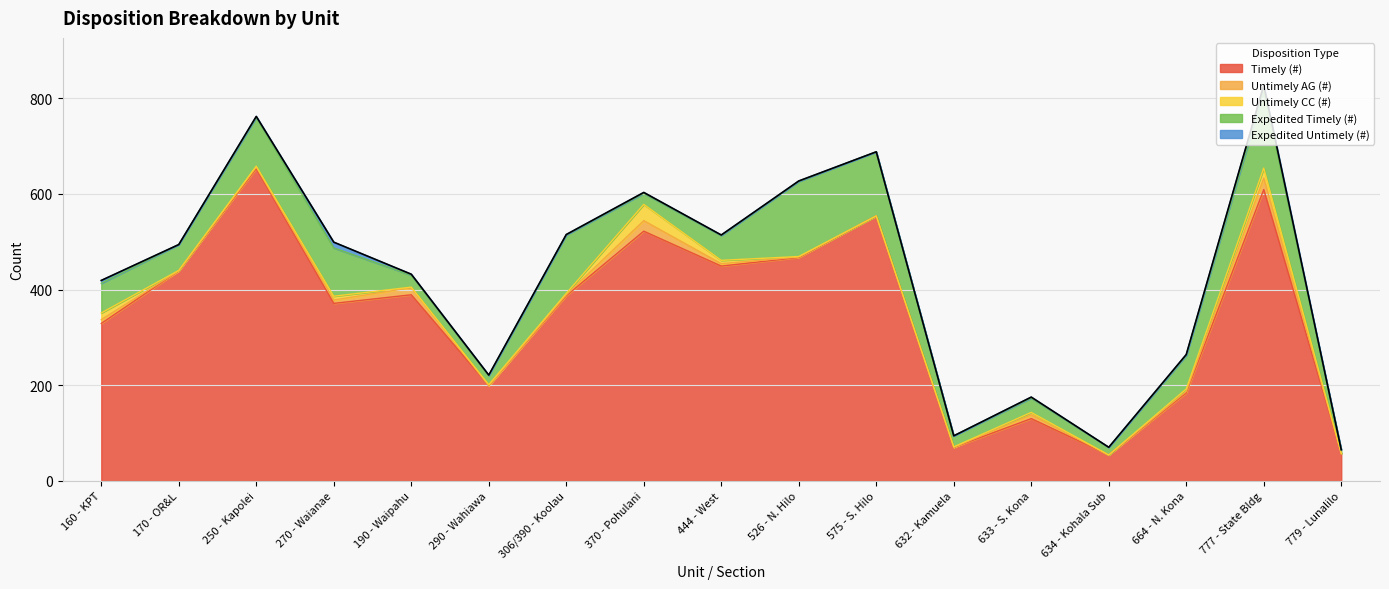

How many values in the Timely (#) series exceed 387?

8